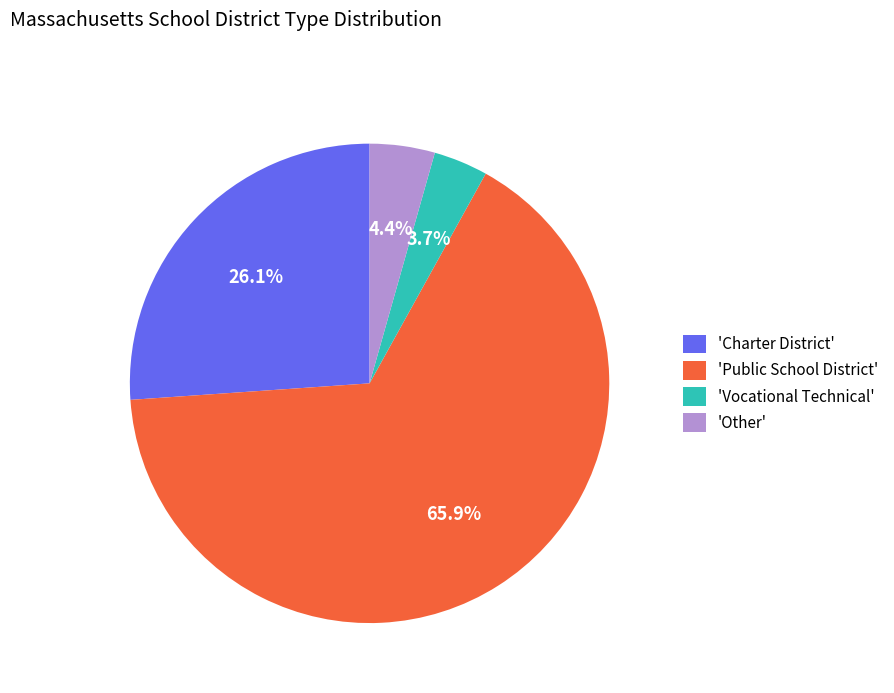

Is there any slice that represents more than half of the pie?

Yes